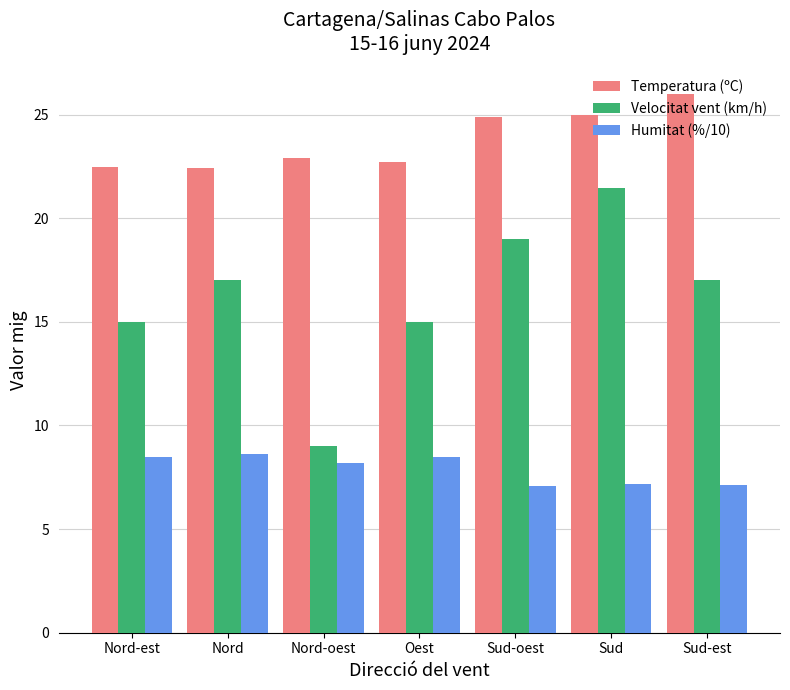

What is the difference between the Velocitat vent (km/h) values at Oest and Sud-est?

2.0